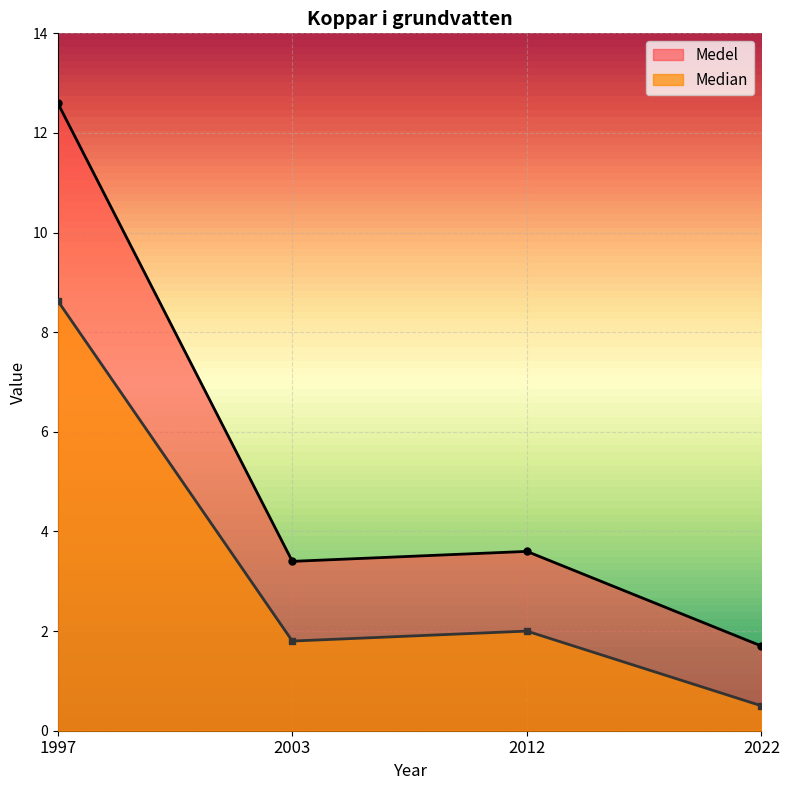

List the labels in order of Medel value, largest first.

1997, 2012, 2003, 2022